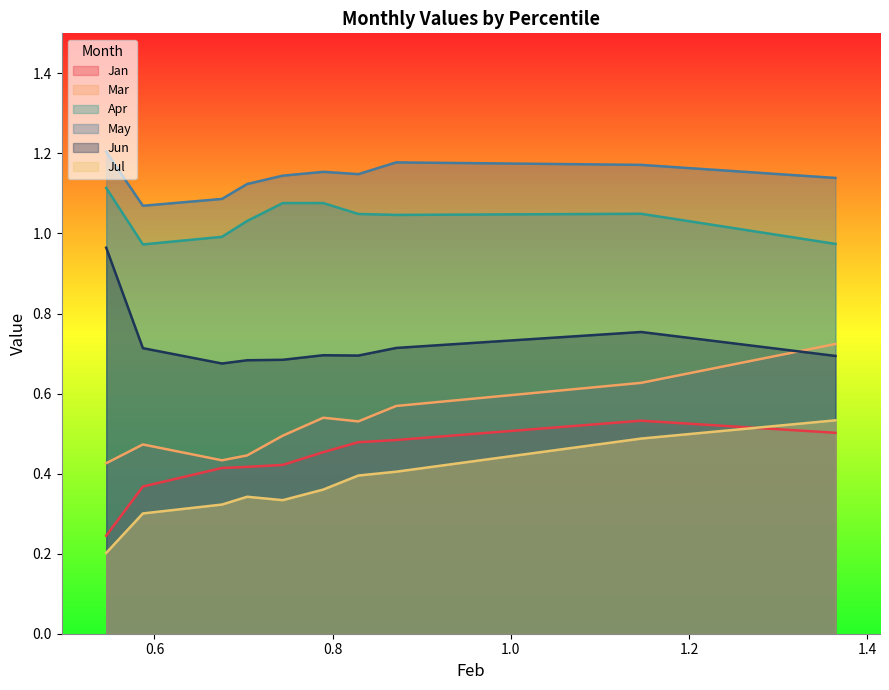

True or false: Jan and Jul intersect in this chart.

True